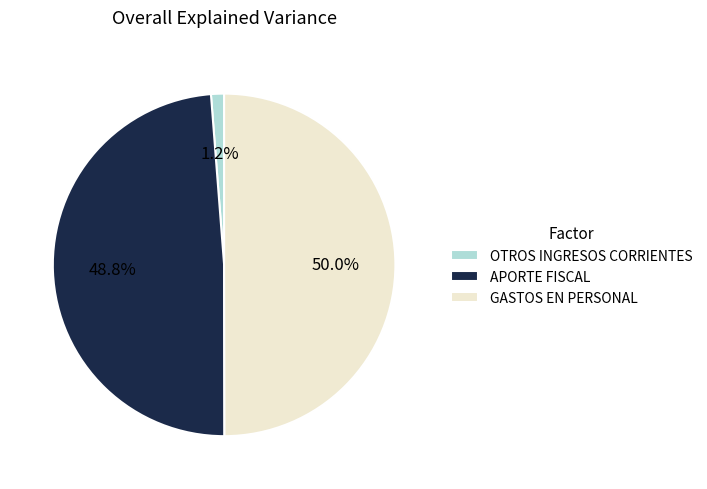

Which has a higher value, OTROS INGRESOS CORRIENTES or APORTE FISCAL?

APORTE FISCAL